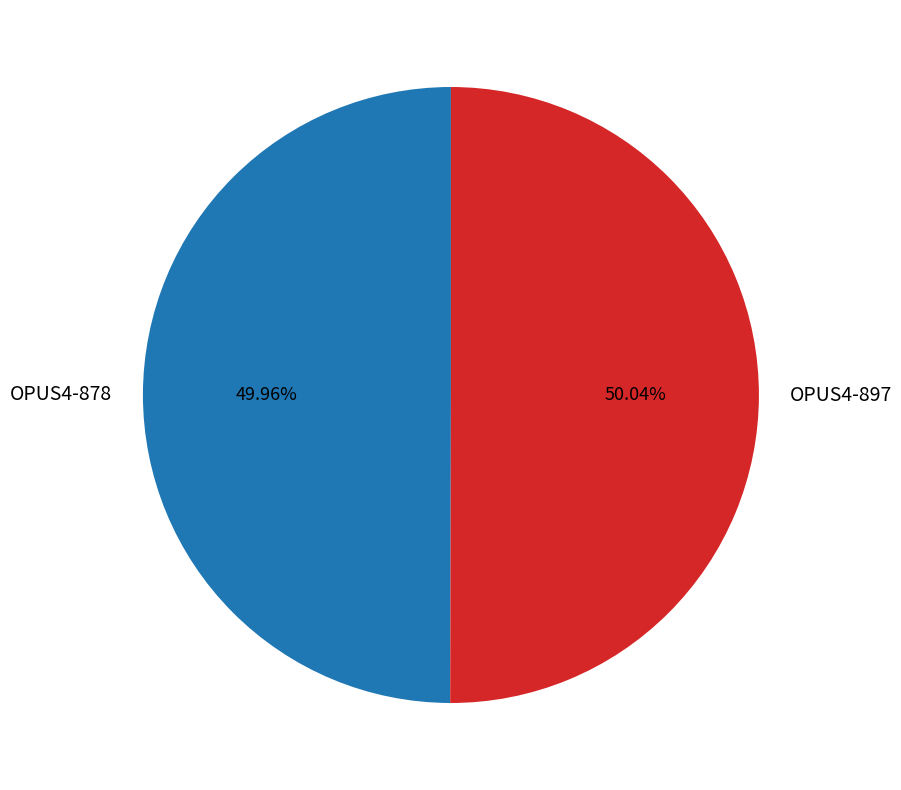

What is the ratio of the value at OPUS4-878 to the value at OPUS4-897?

1.0